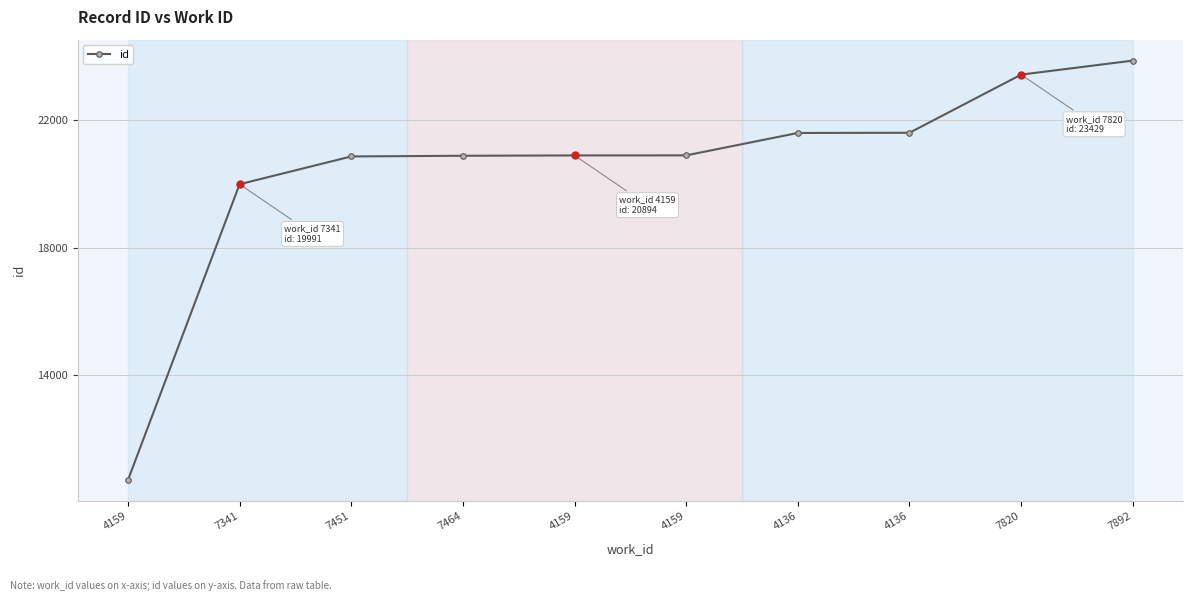

How many series are shown in this chart?

1